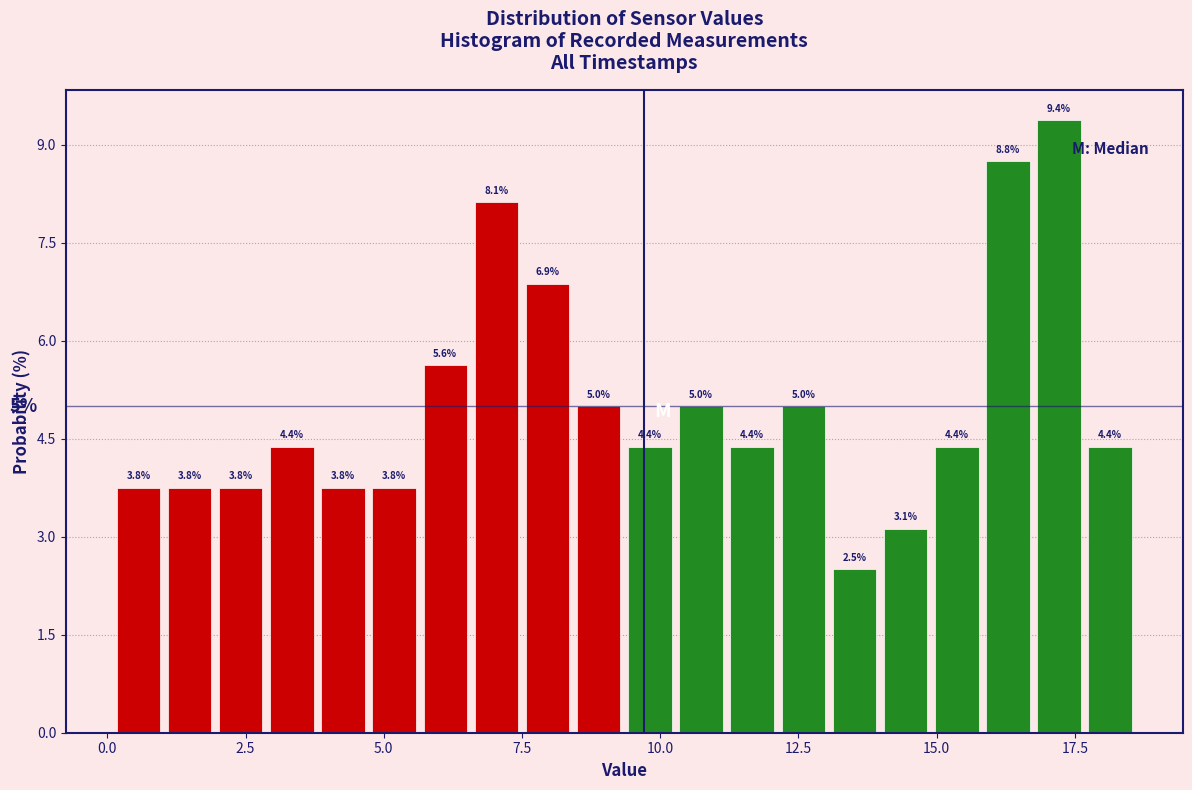

Around what value on the x-axis is the tallest bar? Give the approximate position of its centre, as read against the axis.

17.0